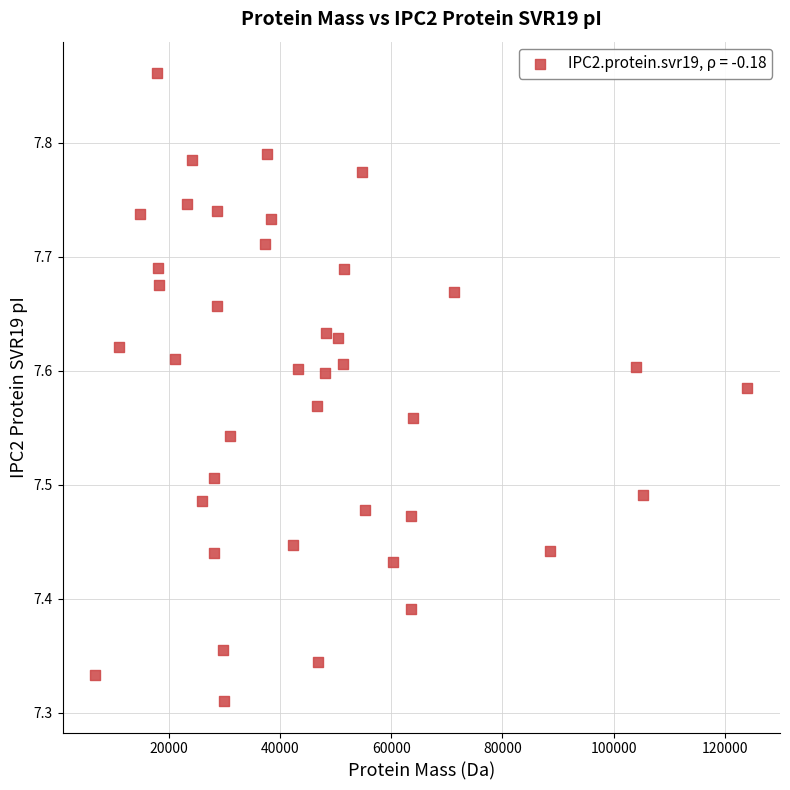

What is the range of X values (max minus min)?

117241.7